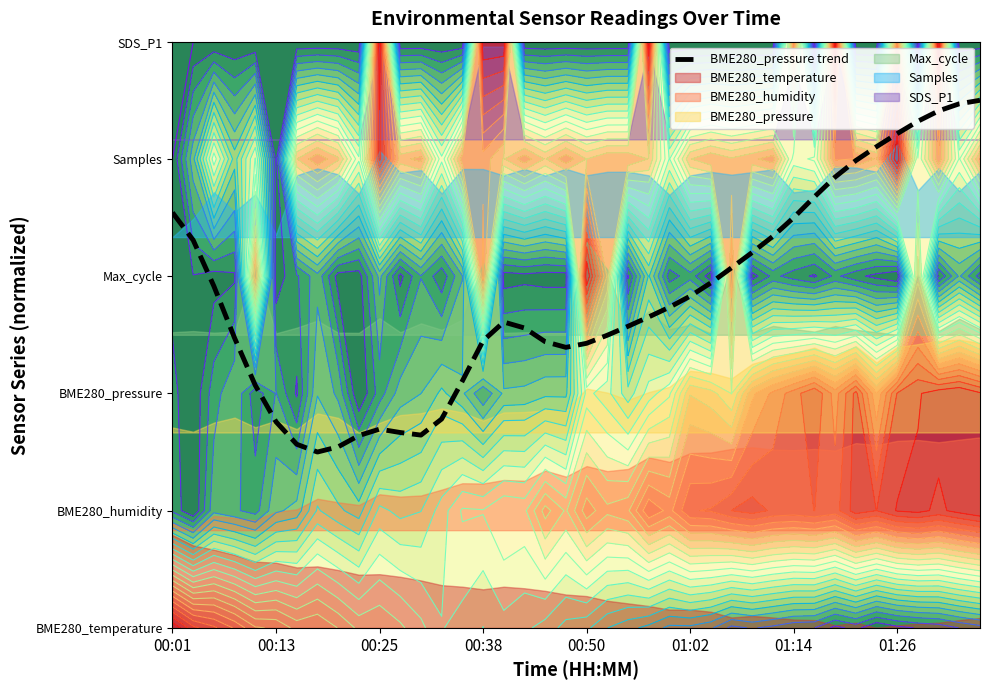

Is it true that the value at 01:26 is 0.3?

True